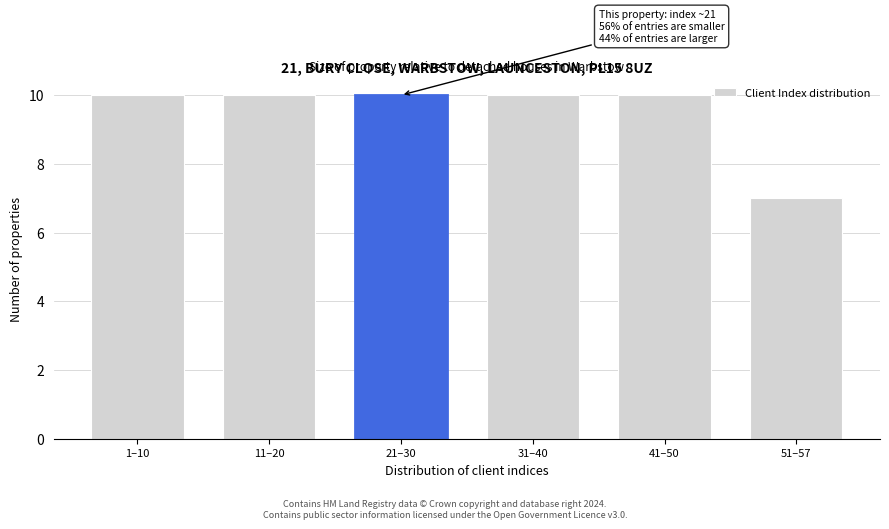

Reading left to right, what are all the values shown in this chart?

1–10=10	11–20=10	21–30=10	31–40=10	41–50=10	51–57=7